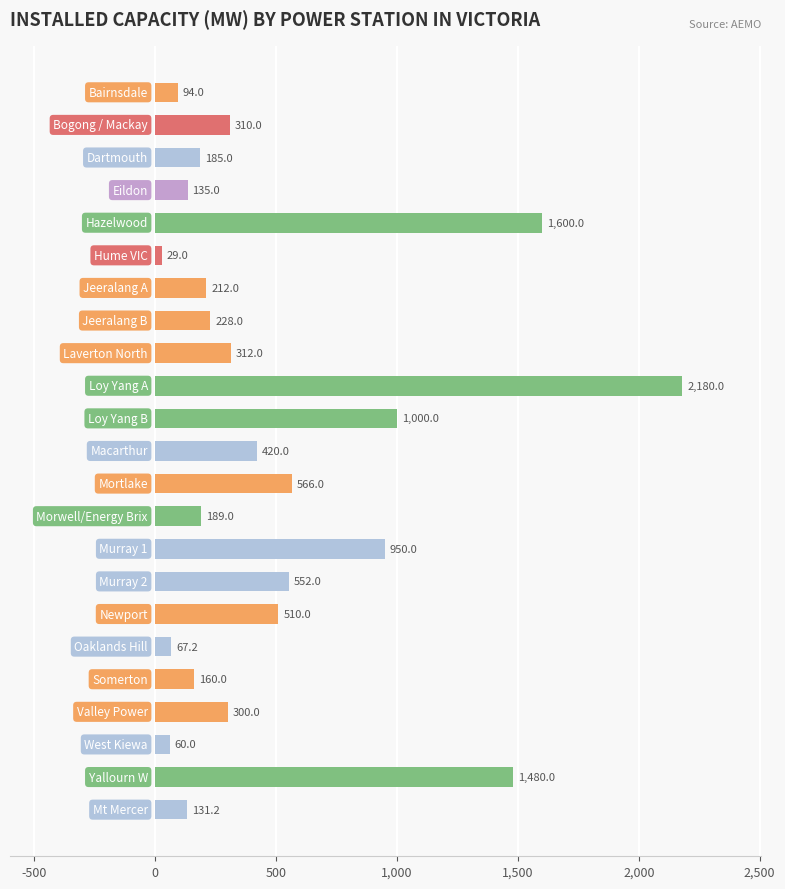

How many data points are less than 300?

11